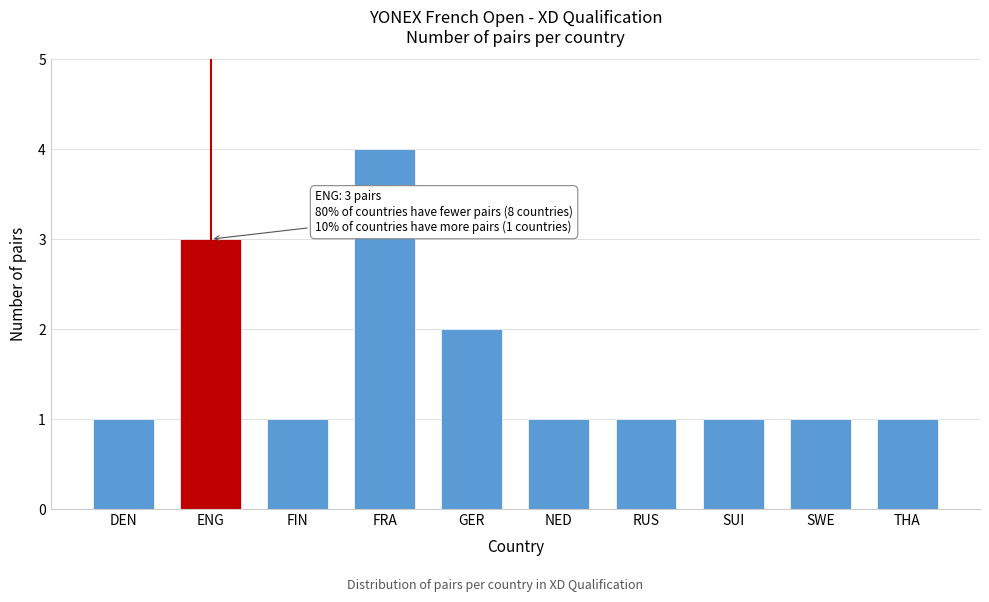

Reading left to right, list all the values displayed in this chart.

1	3	1	4	2	1	1	1	1	1